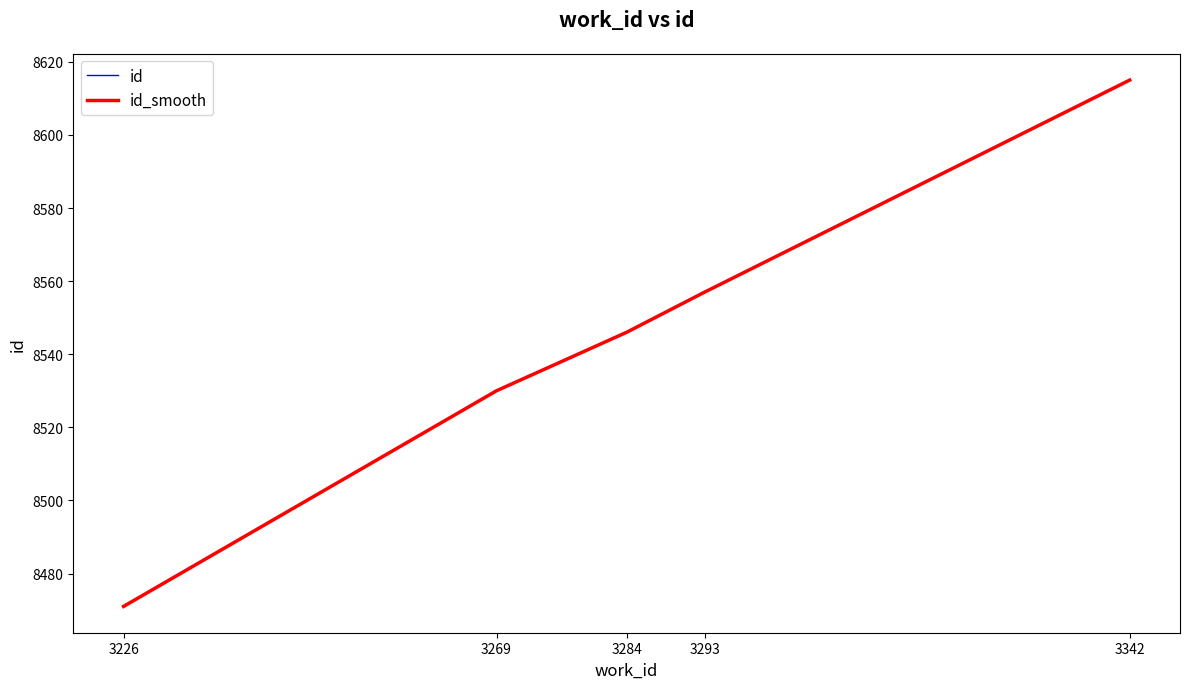

At 3293, list the series in order from smallest to largest.

id, id_smooth